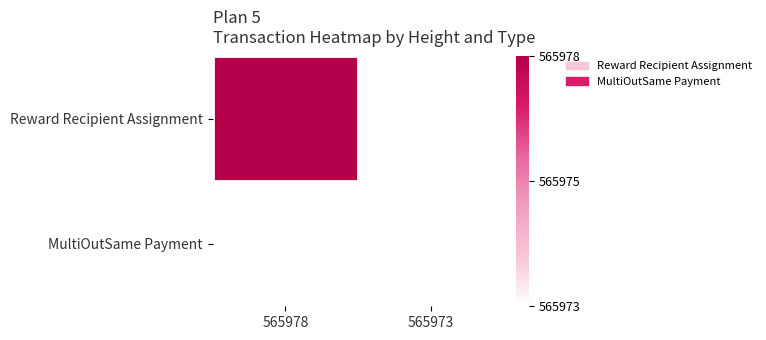

List the labels in order of MultiOutSame Payment value, smallest first.

565978, 565973